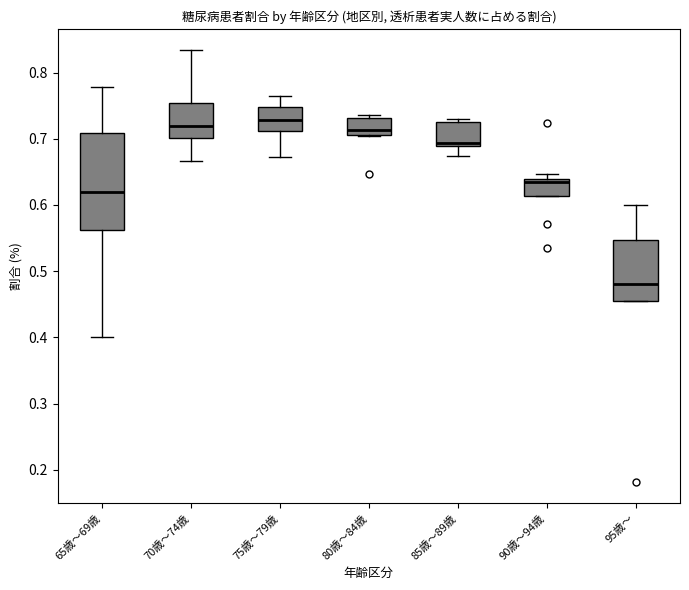

Reading left to right, read every box against the y-axis: the position of its median line, the range the box covers, and the ends of its whiskers. The values are not printed on the chart, so give them approximately, as read against the axis.

65歳～69歳: median 0.62, box 0.56 to 0.71, whiskers 0.40 to 0.78
70歳～74歳: median 0.72, box 0.70 to 0.75, whiskers 0.67 to 0.83
75歳～79歳: median 0.73, box 0.71 to 0.75, whiskers 0.67 to 0.76
80歳～84歳: median 0.71 (just above the box's lower edge), box 0.71 to 0.73, whiskers 0.70 to 0.74
85歳～89歳: median 0.69 (just above the box's lower edge), box 0.69 to 0.72, whiskers 0.67 to 0.73
90歳～94歳: median 0.64 (just below the box's upper edge), box 0.61 to 0.64, whiskers 0.61 to 0.65
95歳～: median 0.48, box 0.45 to 0.55, whiskers 0.45 to 0.60